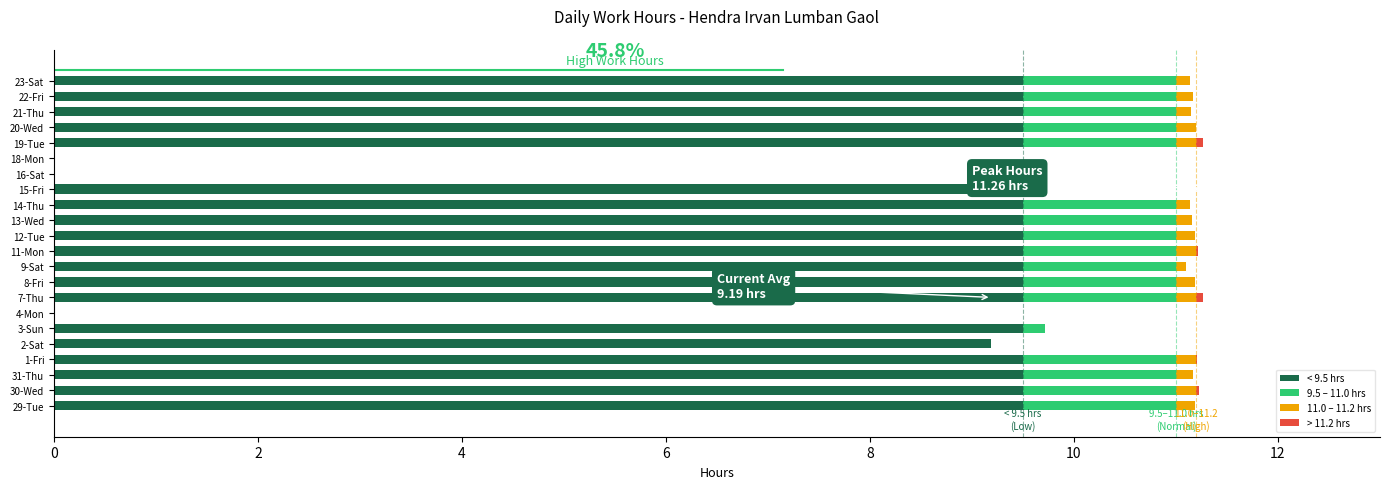

What is the highest value of the < 9.5 hrs series?

9.5